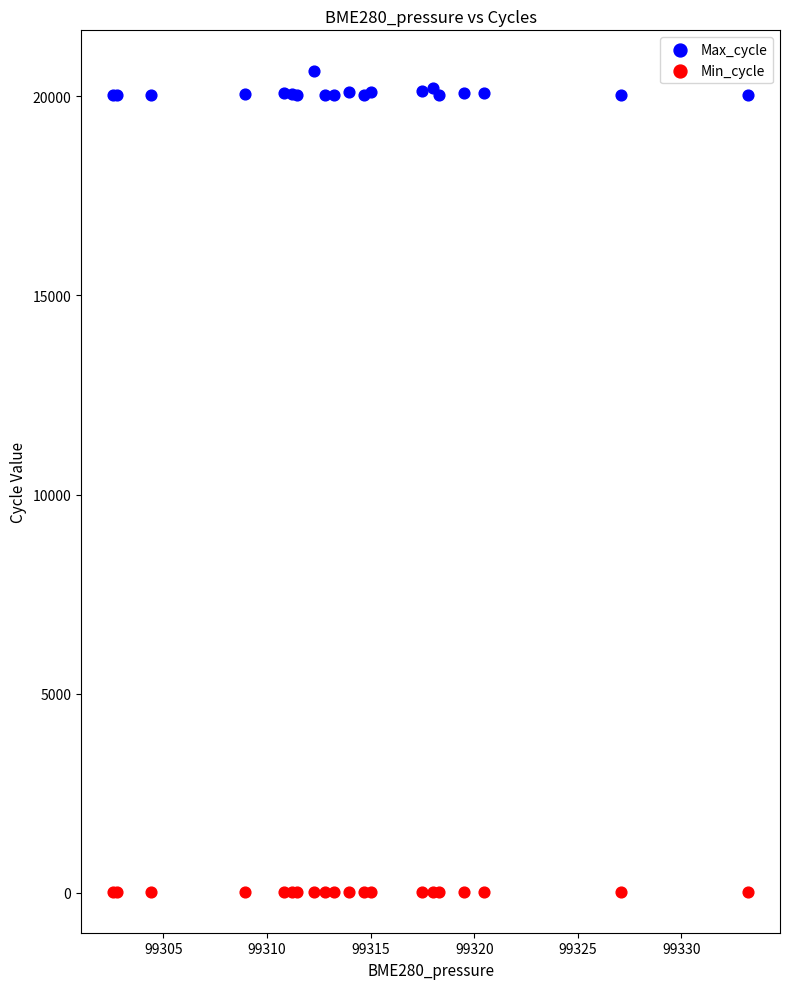

Which series reaches the minimum Y coordinate?

Min_cycle